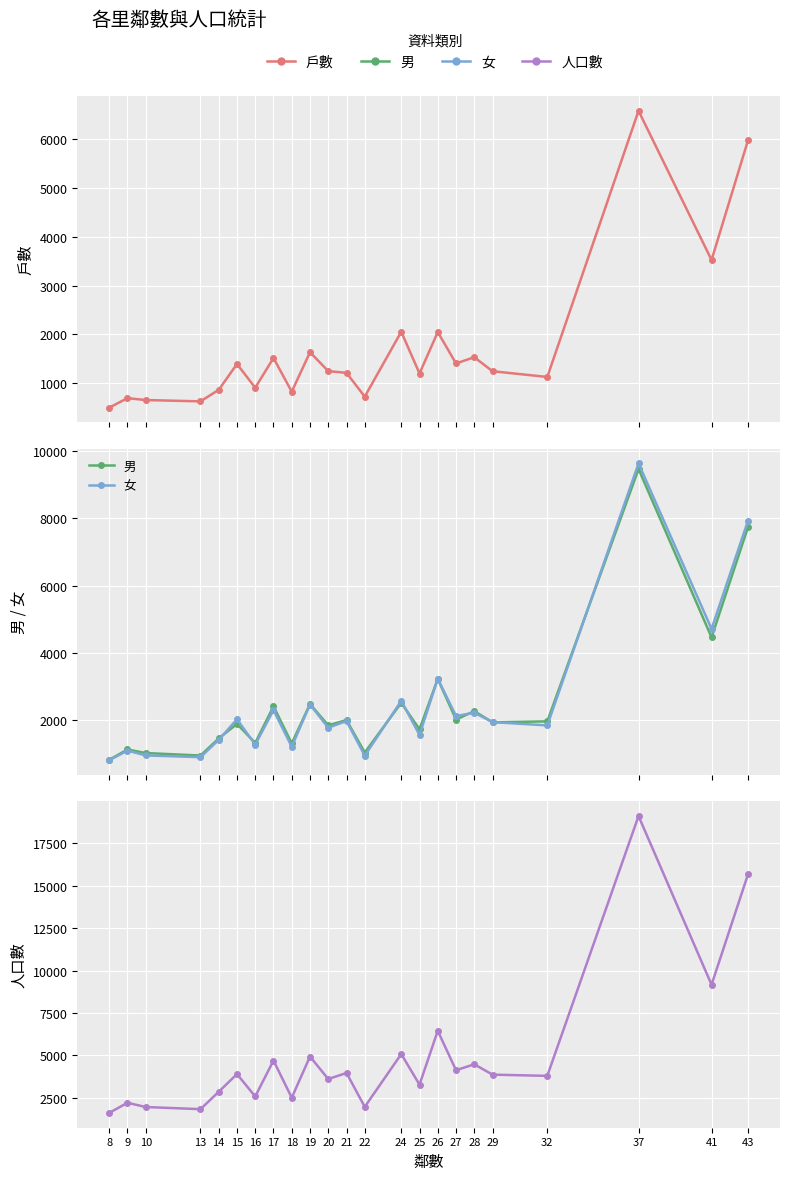

How many data points in 男 are above 1933?

11